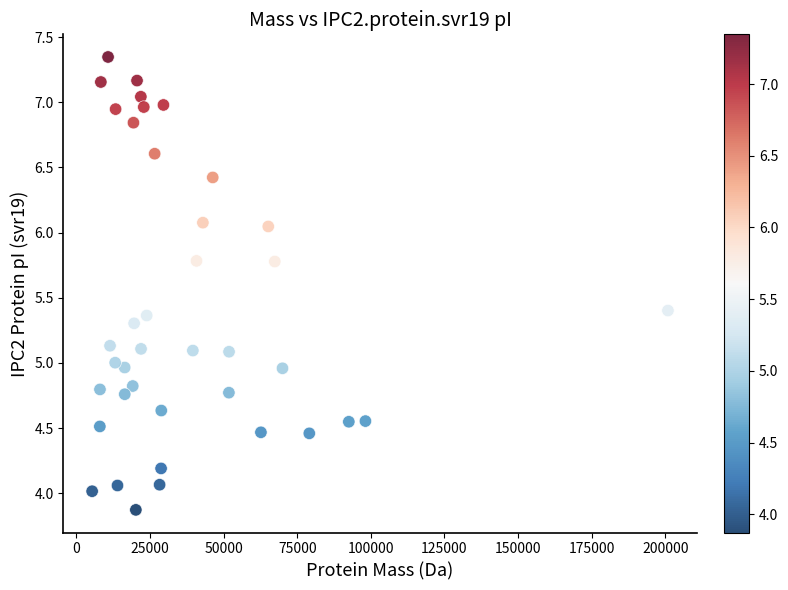

What is the range of X values (max minus min)?

195508.1